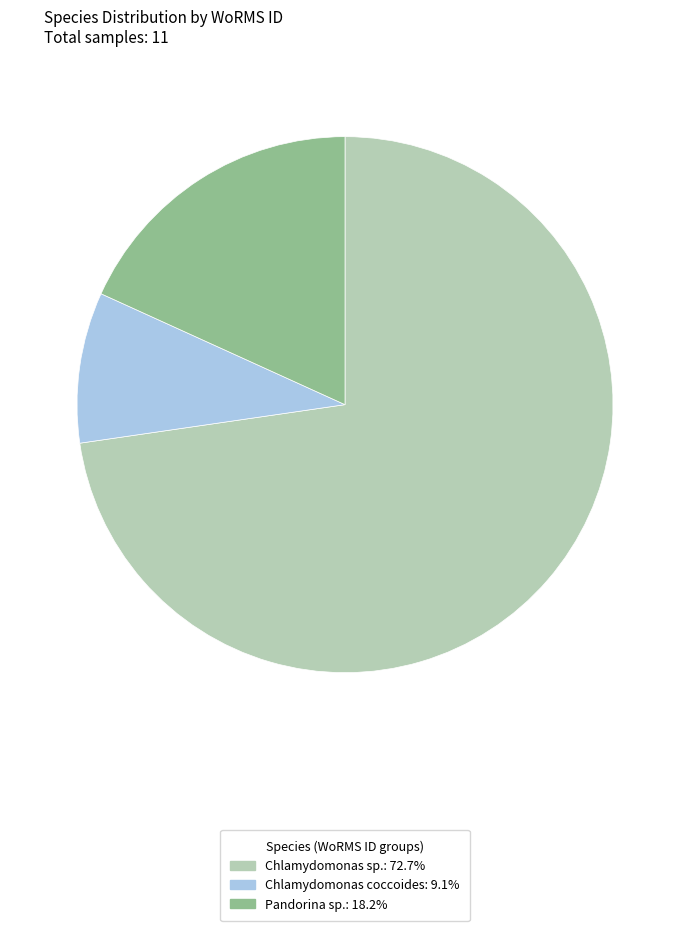

How many slices are in this pie chart?

3